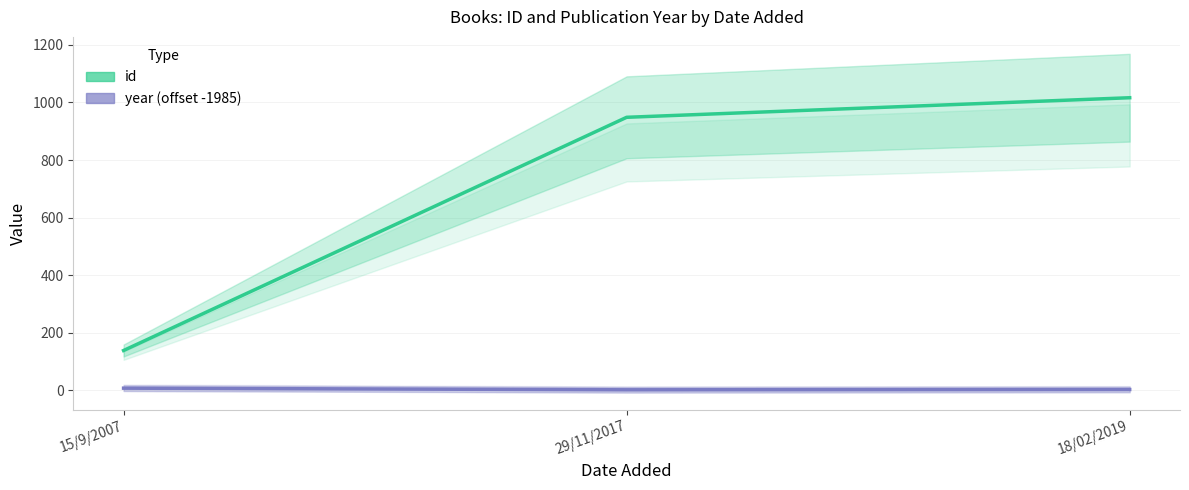

At which label is id closest to 577?

29/11/2017